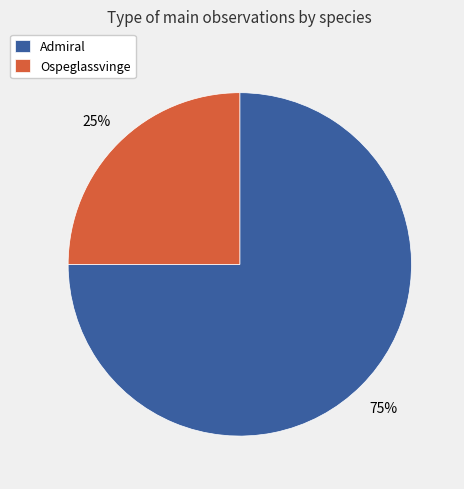

Rank the categories by value from highest to lowest.

Admiral, Ospeglassvinge